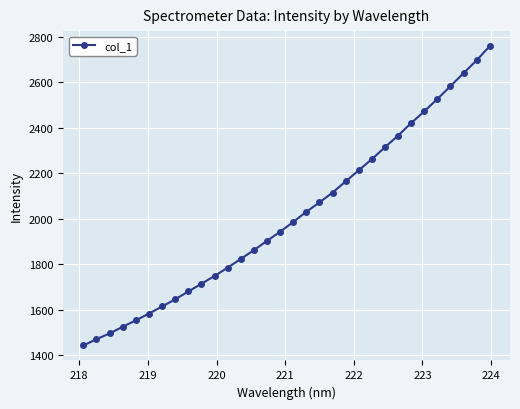

Reading left to right, transcribe all the data shown in this chart.

1443.2	1471.1	1496.0	1525.7	1553.6	1583.5	1614.7	1646.2	1680.5	1714.5	1748.8	1785.2	1823.7	1862.2	1903.1	1943.0	1986.0	2030.7	2072.0	2115.3	2164.1	2213.2	2262.3	2314.6	2365.6	2420.6	2472.2	2526.5	2582.9	2640.0	2696.4	2759.3